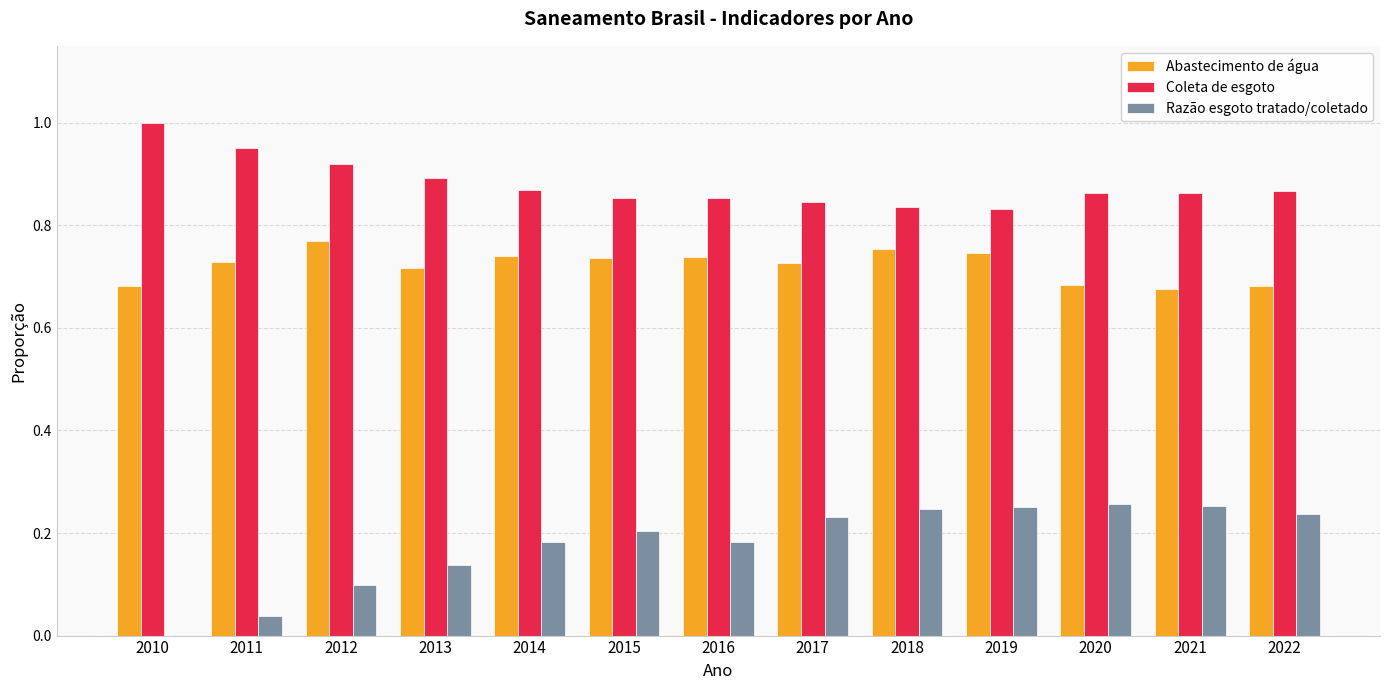

How many values in Razão esgoto tratado/coletado are above zero?

12